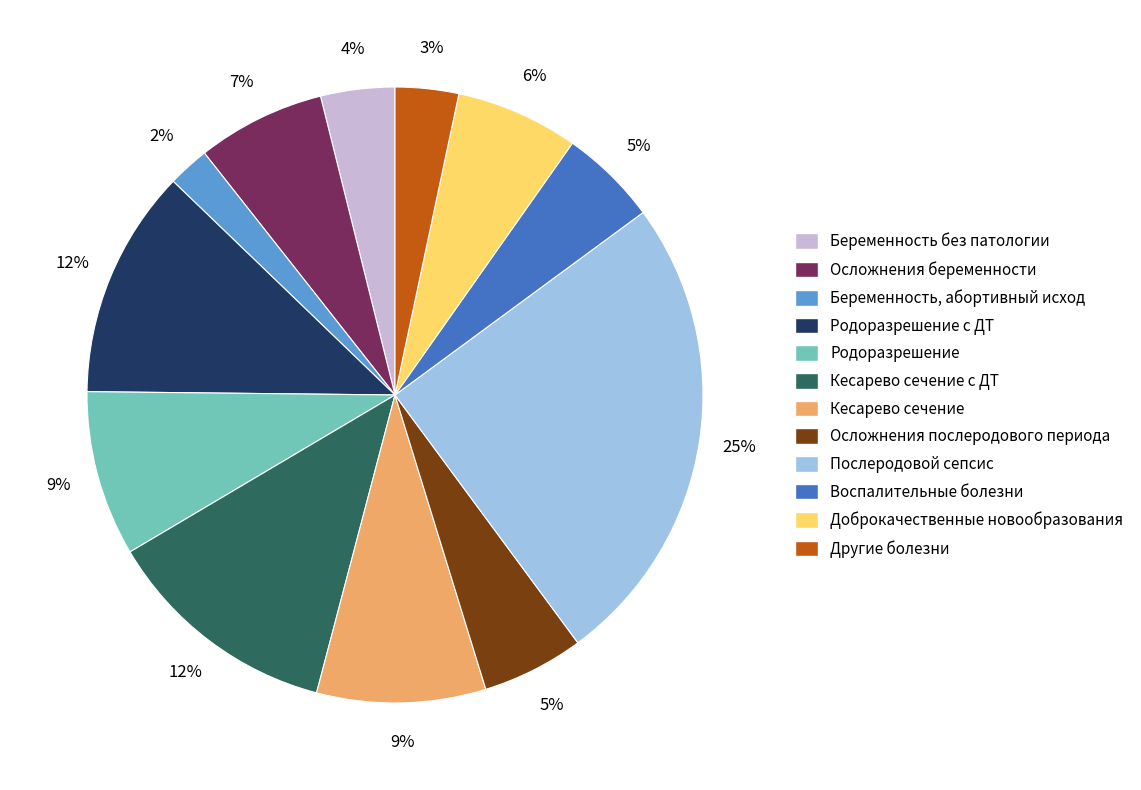

Combined, do Беременность, абортивный исход and Осложнения послеродового периода account for over 50%?

No